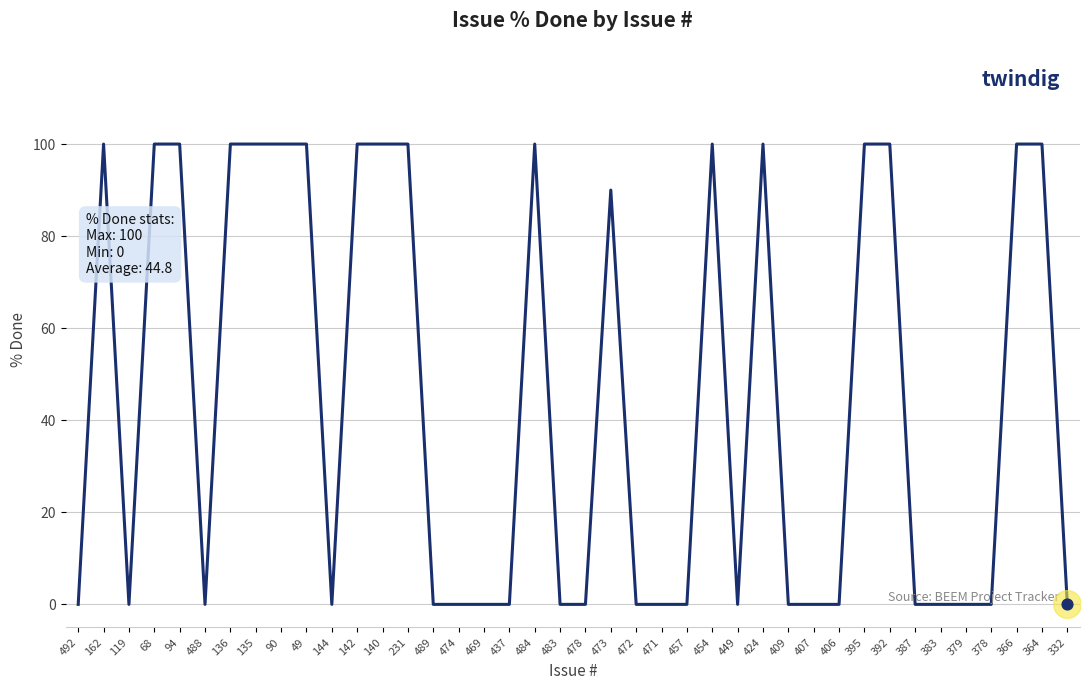

Which has a higher value, 478 or 424?

424